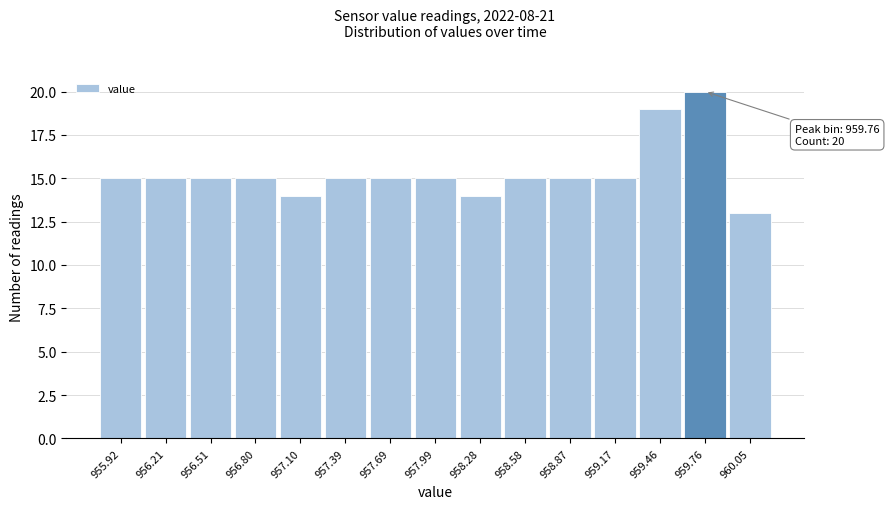

Over which range of the x-axis is the bar tallest?

959.60 to 959.90